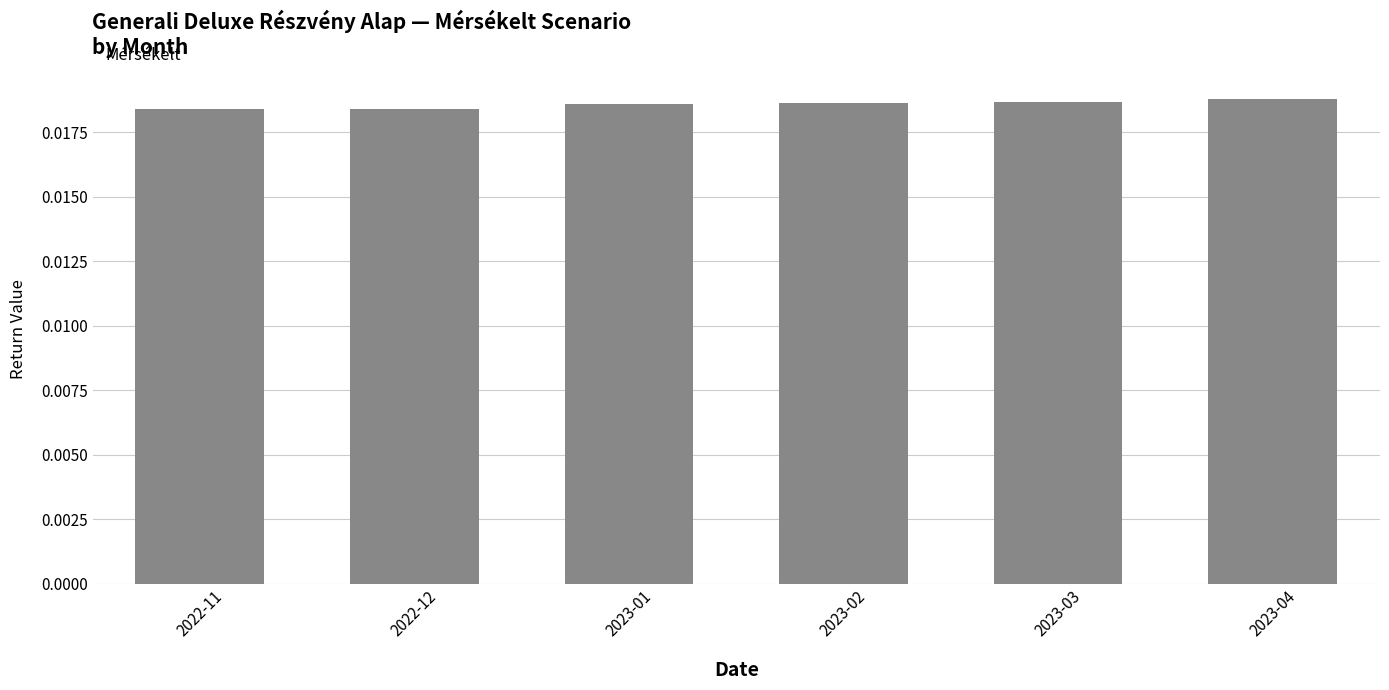

How many values are between 0 and 1?

6